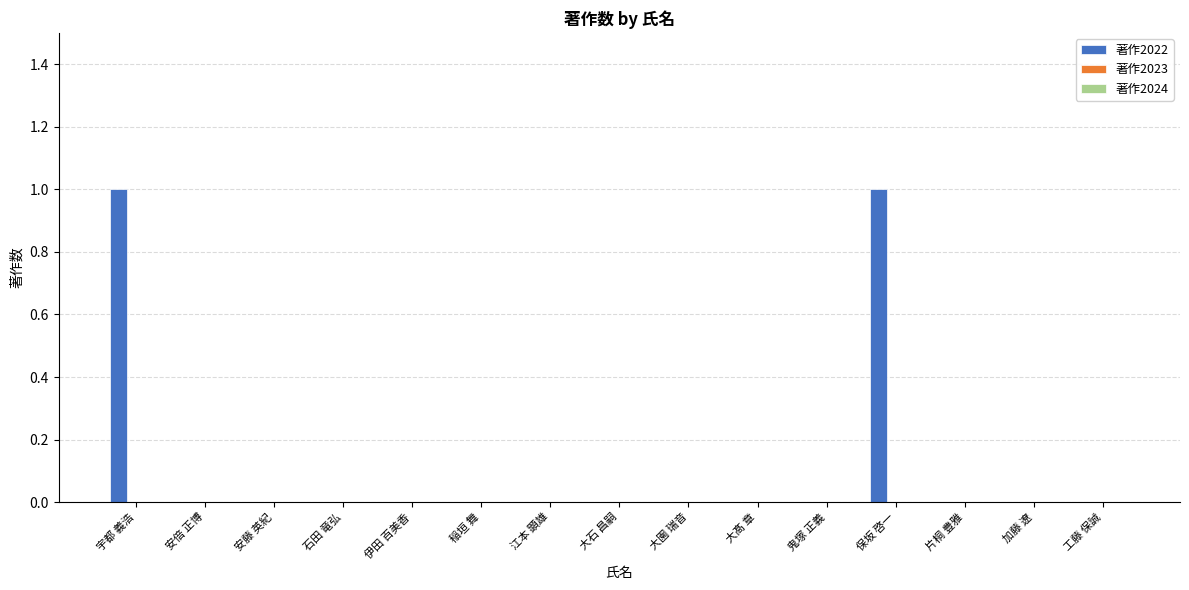

Reading left to right, transcribe all the data shown in this chart.

宇都 義浩=1	安倍 正博=0	安藤 英紀=0	石田 竜弘=0	伊田 百美香=0	稲垣 舞=0	江本 顕雄=0	大石 昌嗣=0	大園 瑞音=0	大髙 章=0	鬼塚 正義=0	保坂 啓一=1	片桐 豊雅=0	加藤 遼=0	工藤 保誠=0